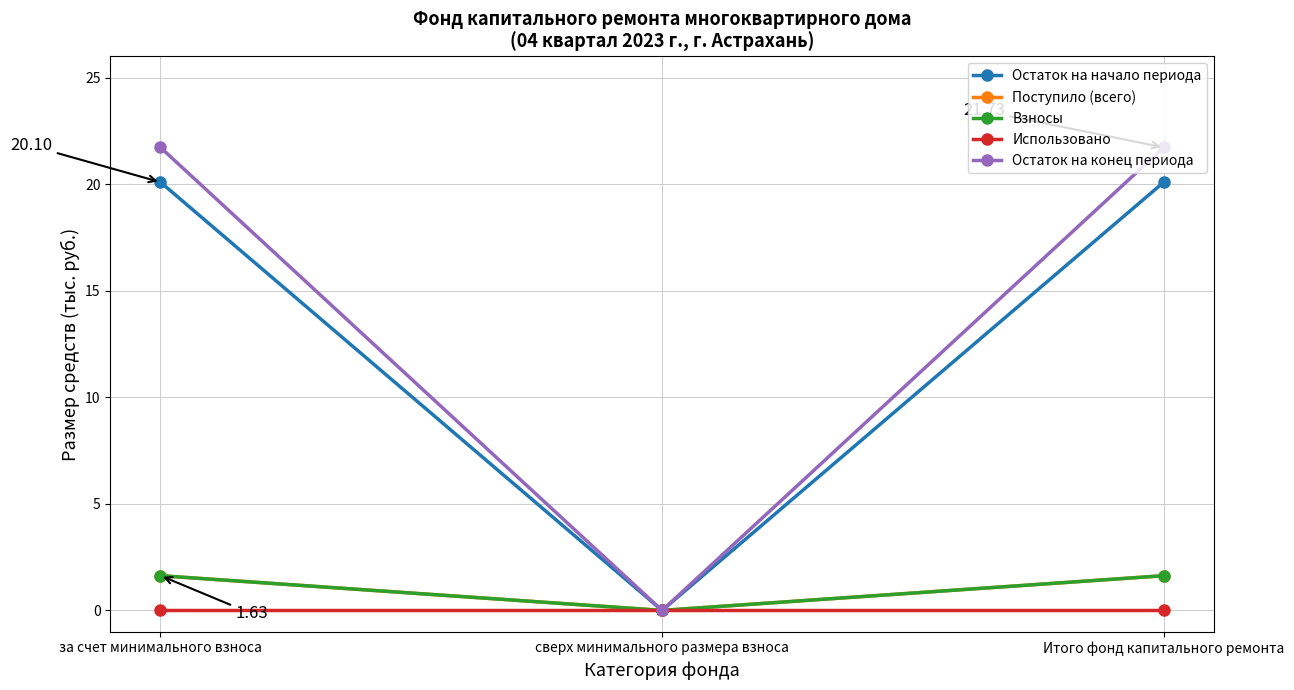

Which series has the widest spread of values?

Остаток на конец периода